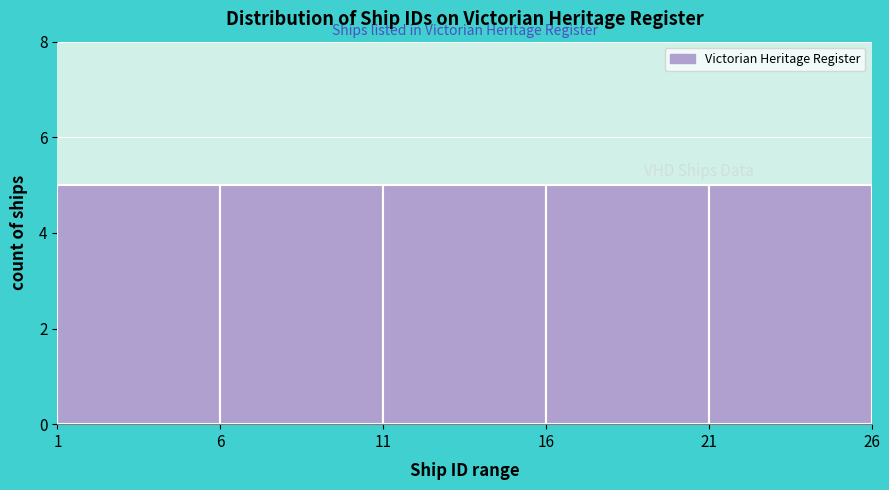

Reading left to right, transcribe this chart: for each bar, give the range it covers on the x-axis and its height. The values are not printed on the chart, so give them approximately, as read against the axis.

1 to 6: 5
6 to 11: 5
11 to 16: 5
16 to 21: 5
21 to 26: 5